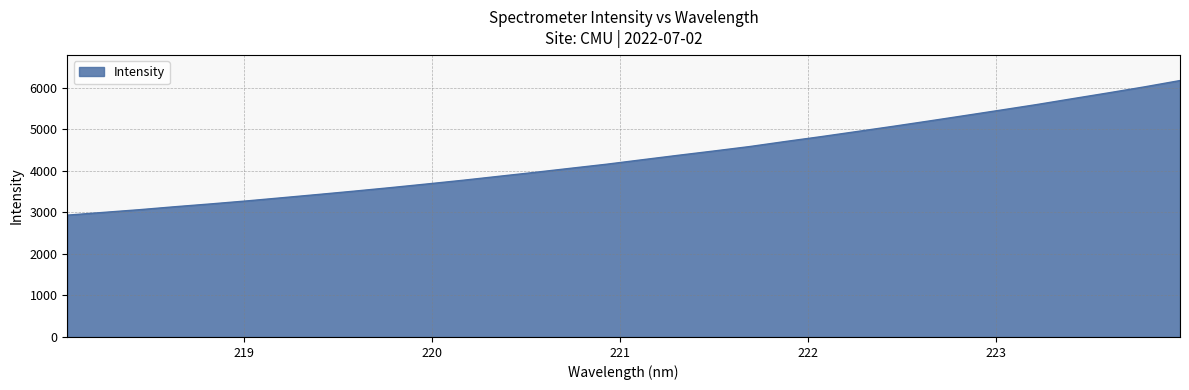

What is the maximum value shown in the chart?

6173.4